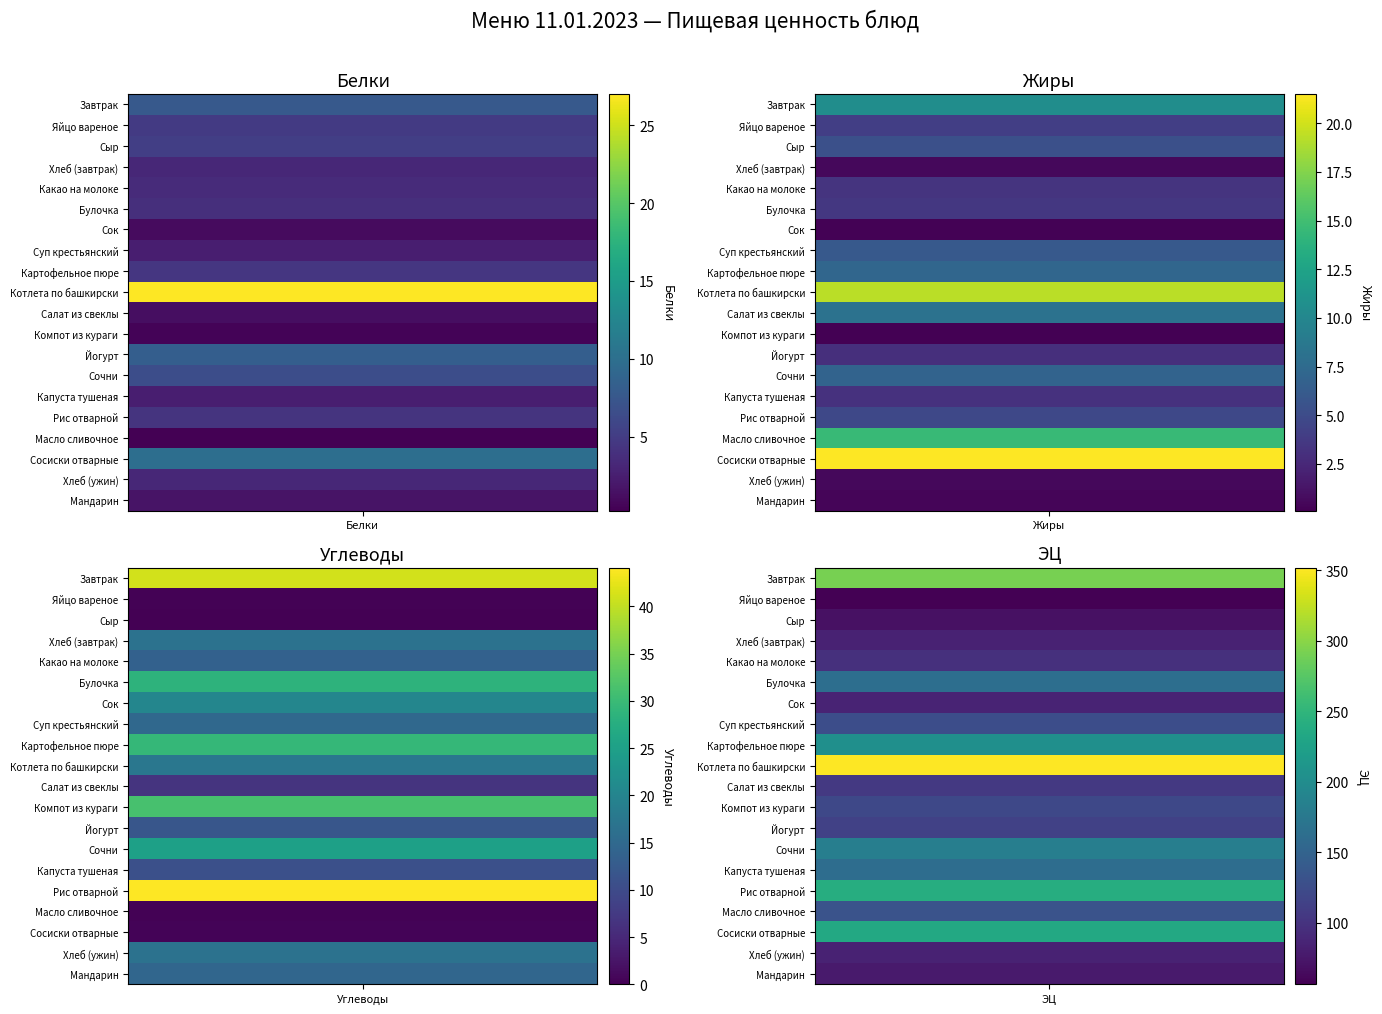

What is the difference between the maximum and second lowest values in the Мандарин series?

75.8